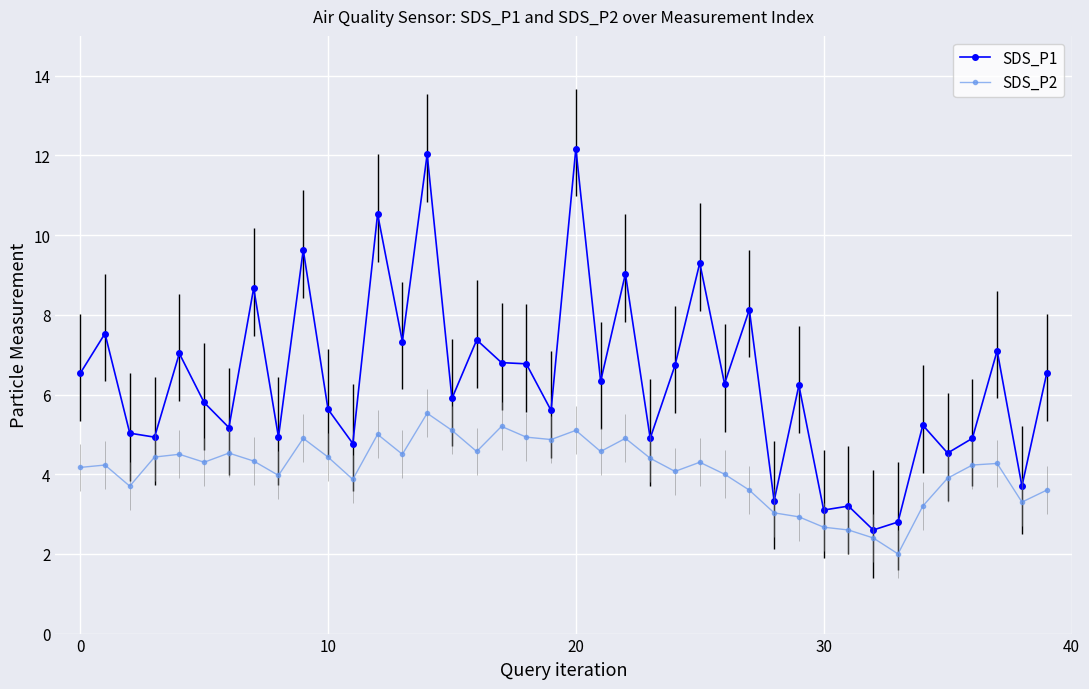

What is the lowest value of the SDS_P1 series?

2.6